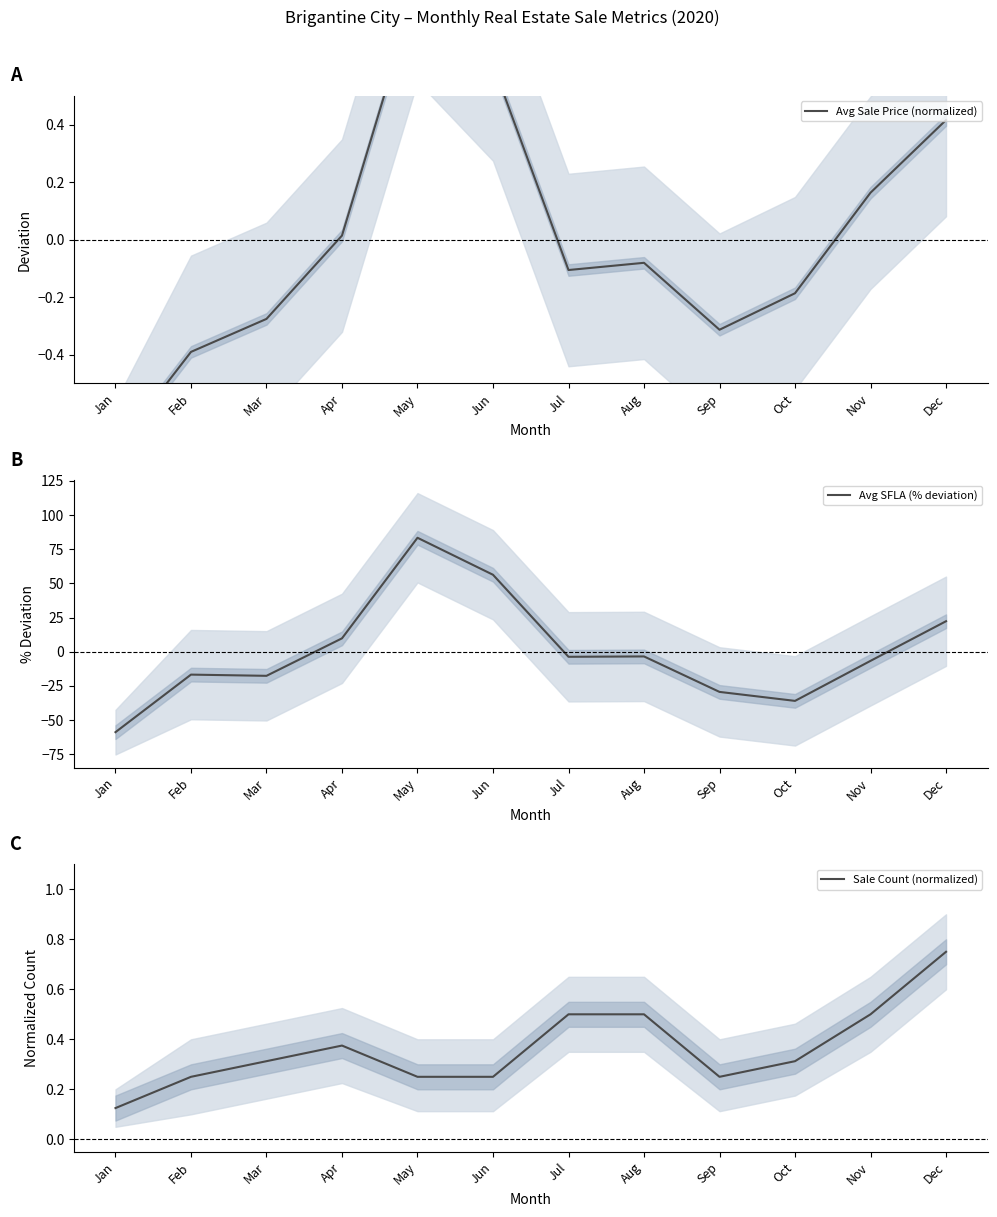

What is the sum of the Avg Sale Price (normalized) values at Jan and Oct?

-0.9